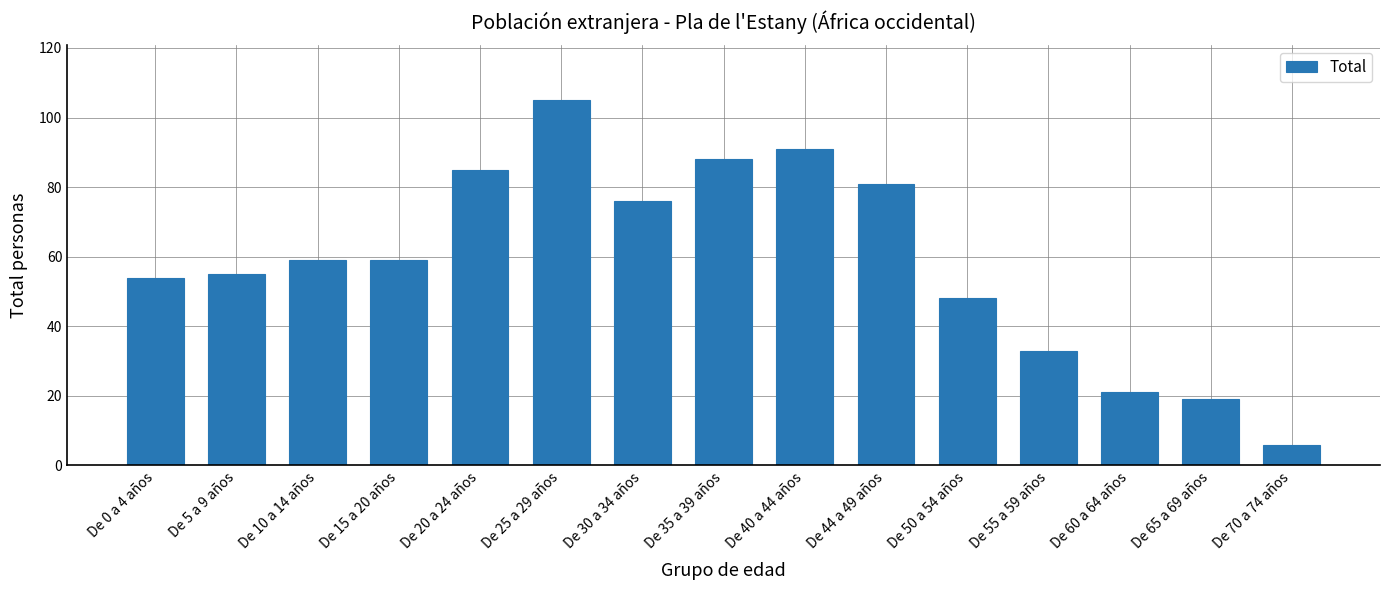

What is the change in value from De 20 a 24 años to De 50 a 54 años?

-37